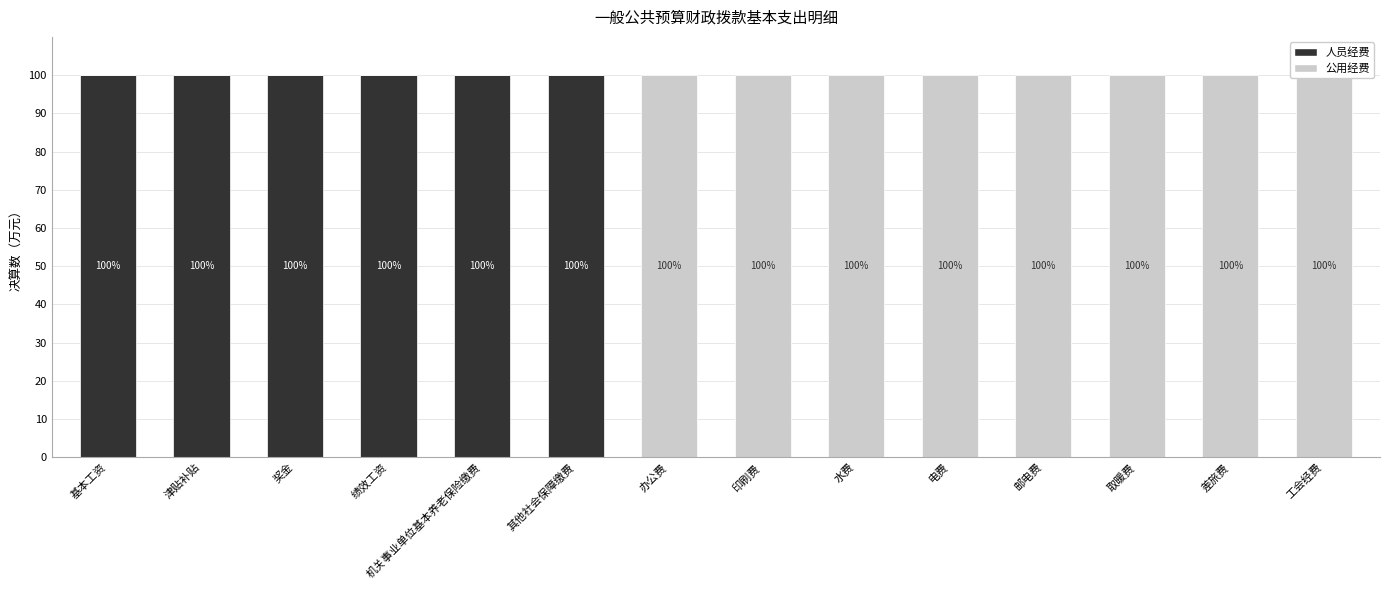

Rank the series by their average value, from highest to lowest.

公用经费, 人员经费